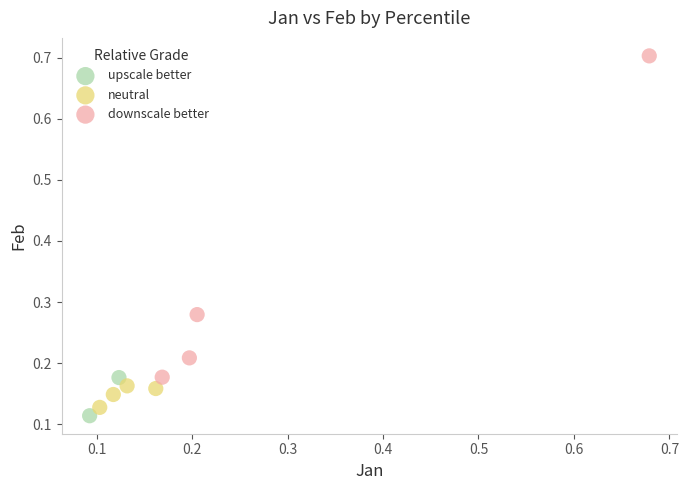

What are all the series names shown in the legend?

upscale better, neutral, downscale better